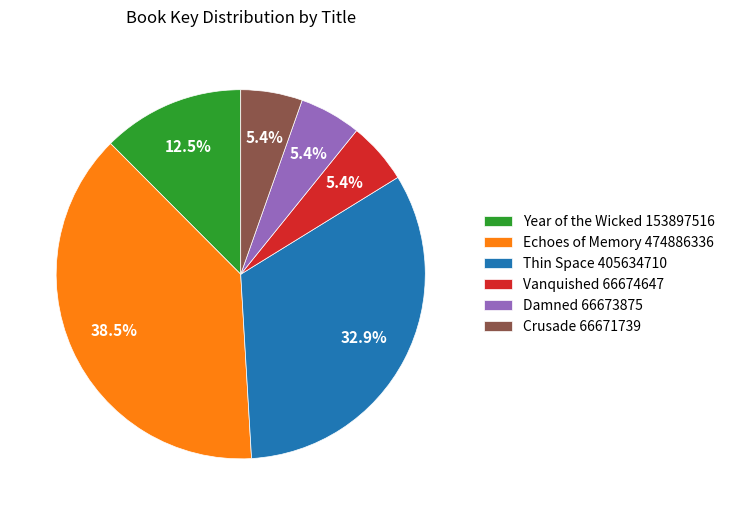

To the nearest percent, what is the difference between the Vanquished and Thin Space slice percentages?

27%